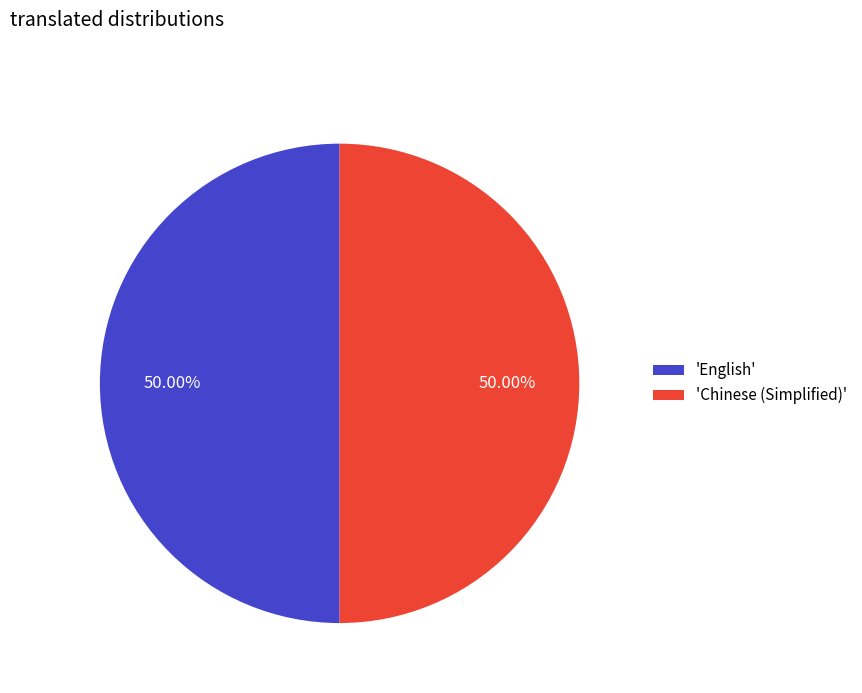

Approximately how many times larger is the value at 'Chinese (Simplified)' compared to 'English'?

1.0